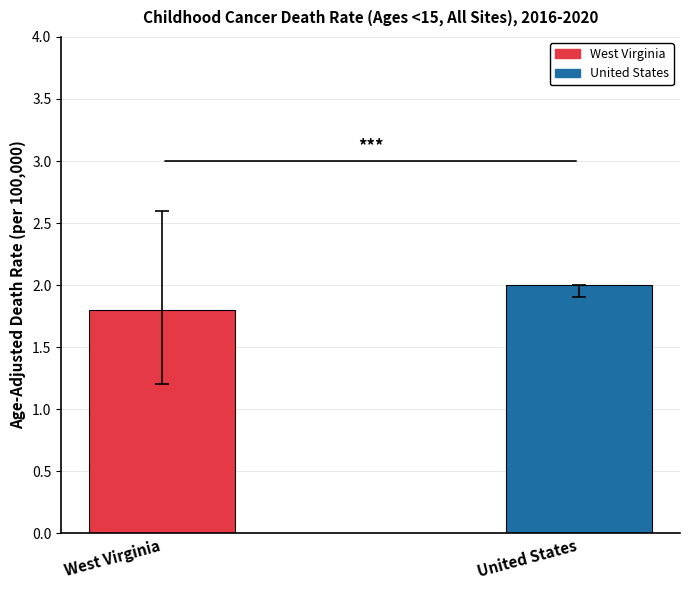

What is the sum of the Upper CI values at West Virginia and United States?

4.6